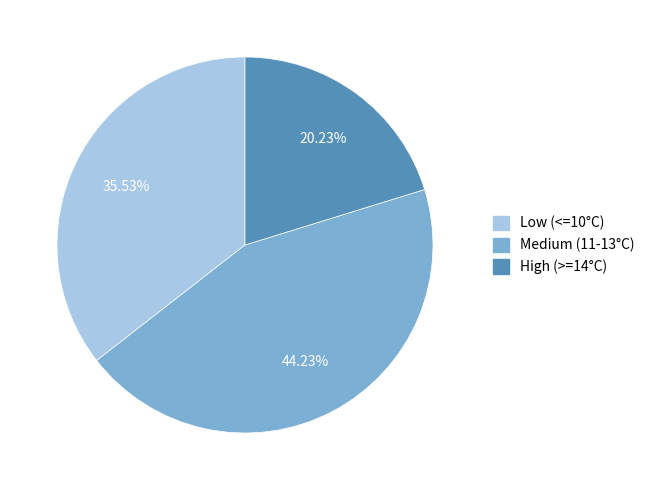

Count the number of slices in the pie.

3